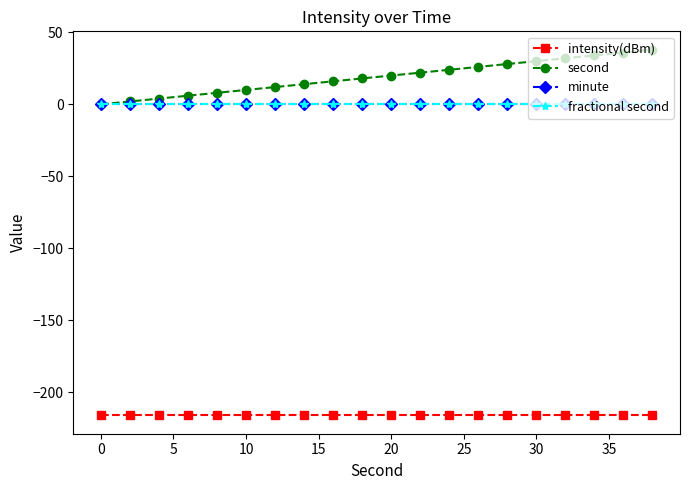

Is this an area chart (filled region under the line)?

No